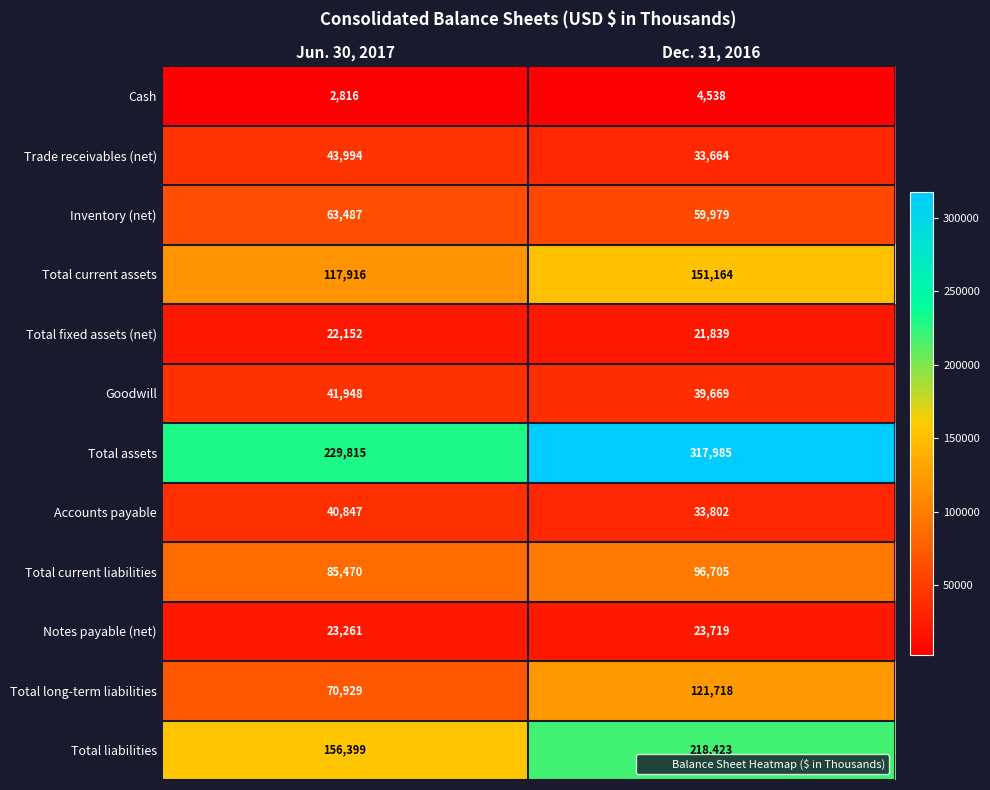

What is the average value of the Total long-term liabilities series?

96324